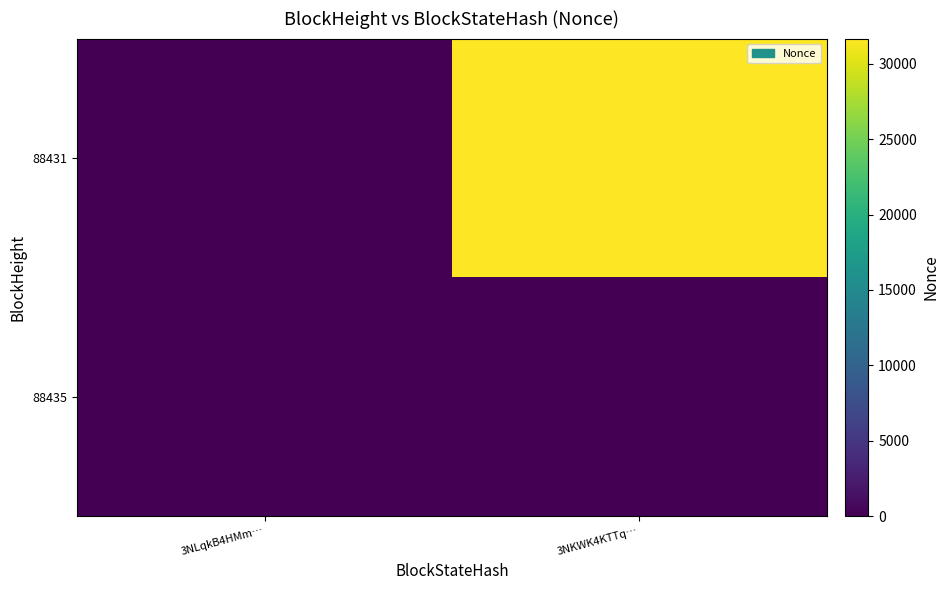

Reading right to left, list all the values displayed in this chart.

88435: 3NKWK4KTTq…=0	3NLqkB4HMm…=0
88431: 3NKWK4KTTq…=31680	3NLqkB4HMm…=0